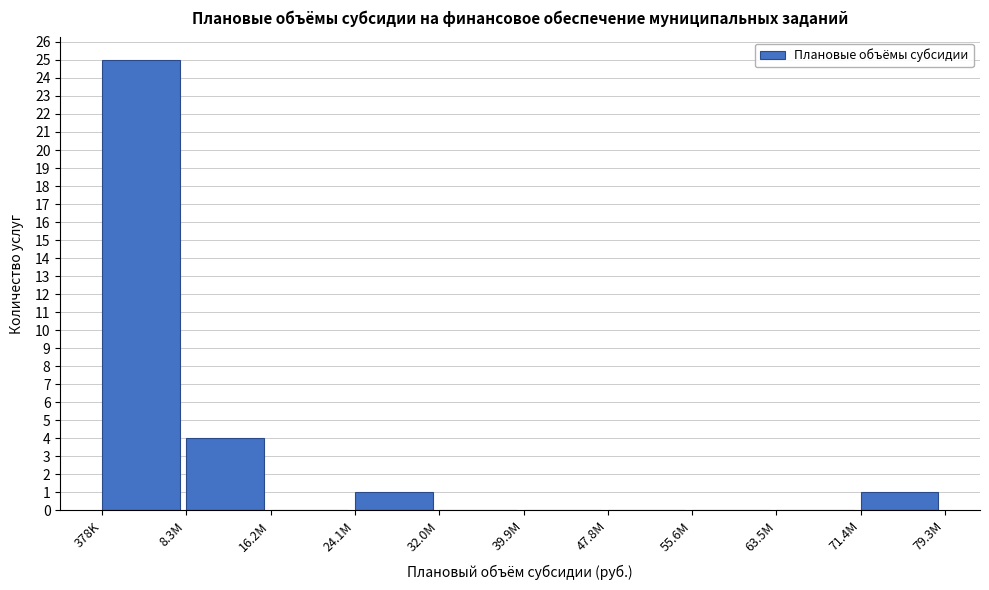

Reading left to right, list all the values displayed in this chart.

378K=25	8.3M=4	16.2M=0	24.1M=1	32.0M=0	39.9M=0	47.8M=0	55.6M=0	63.5M=0	71.4M=1